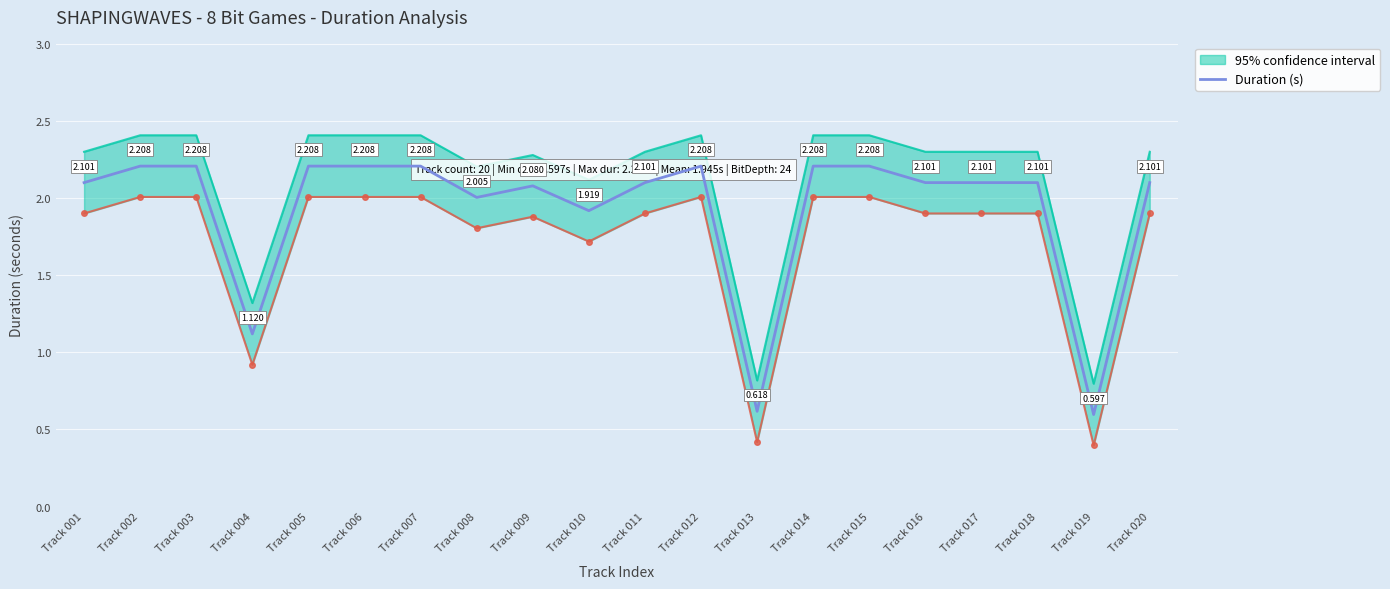

True or false: the data shows 1.2 at Track 016.

False